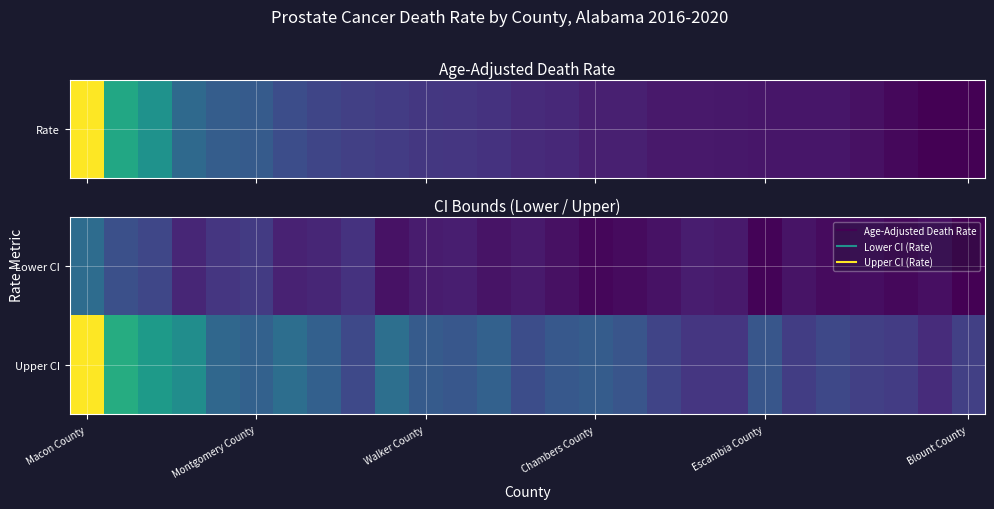

Reading right to left, list all the values displayed in this chart.

Lower CI: 11.0	13.8	12.5	13.7	13.1	14.8	11.6	16.3	16.6	14.5	13.0	12.3	14.2	16.2	14.9	16.9	16.5	14.4	21.6	18.6	17.8	23.4	22.3	18.8	26.1	28.4	36.3
Upper CI: 24.5	20.2	23.8	24.5	26.6	24.0	30.0	22.4	22.2	25.6	29.8	31.7	30.7	28.0	33.1	30.3	31.6	37.1	26.7	32.8	36.9	33.1	35.0	46.0	49.9	55.4	82.5